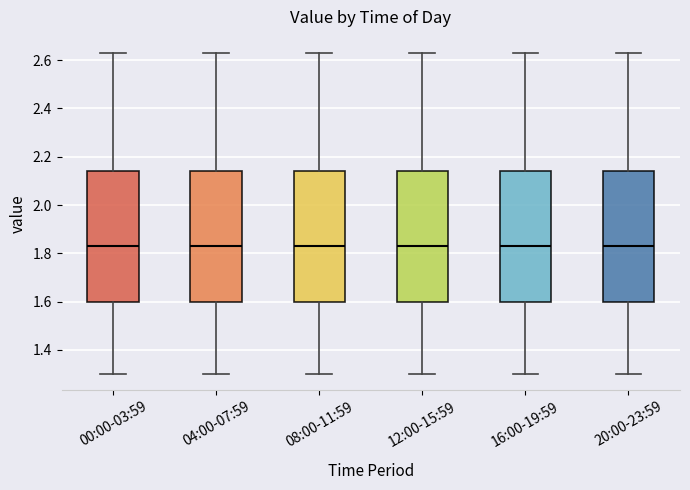

Reading left to right, transcribe this box plot: for each box, give where its median line is, the range the box spans, and where its two whiskers end, as read against the y-axis. The values are not printed on the chart, so give them approximately, as read against the axis.

00:00-03:59: median 1.84, box 1.60 to 2.14, whiskers 1.30 to 2.64
04:00-07:59: median 1.84, box 1.60 to 2.14, whiskers 1.30 to 2.64
08:00-11:59: median 1.84, box 1.60 to 2.14, whiskers 1.30 to 2.64
12:00-15:59: median 1.84, box 1.60 to 2.14, whiskers 1.30 to 2.64
16:00-19:59: median 1.84, box 1.60 to 2.14, whiskers 1.30 to 2.64
20:00-23:59: median 1.84, box 1.60 to 2.14, whiskers 1.30 to 2.64